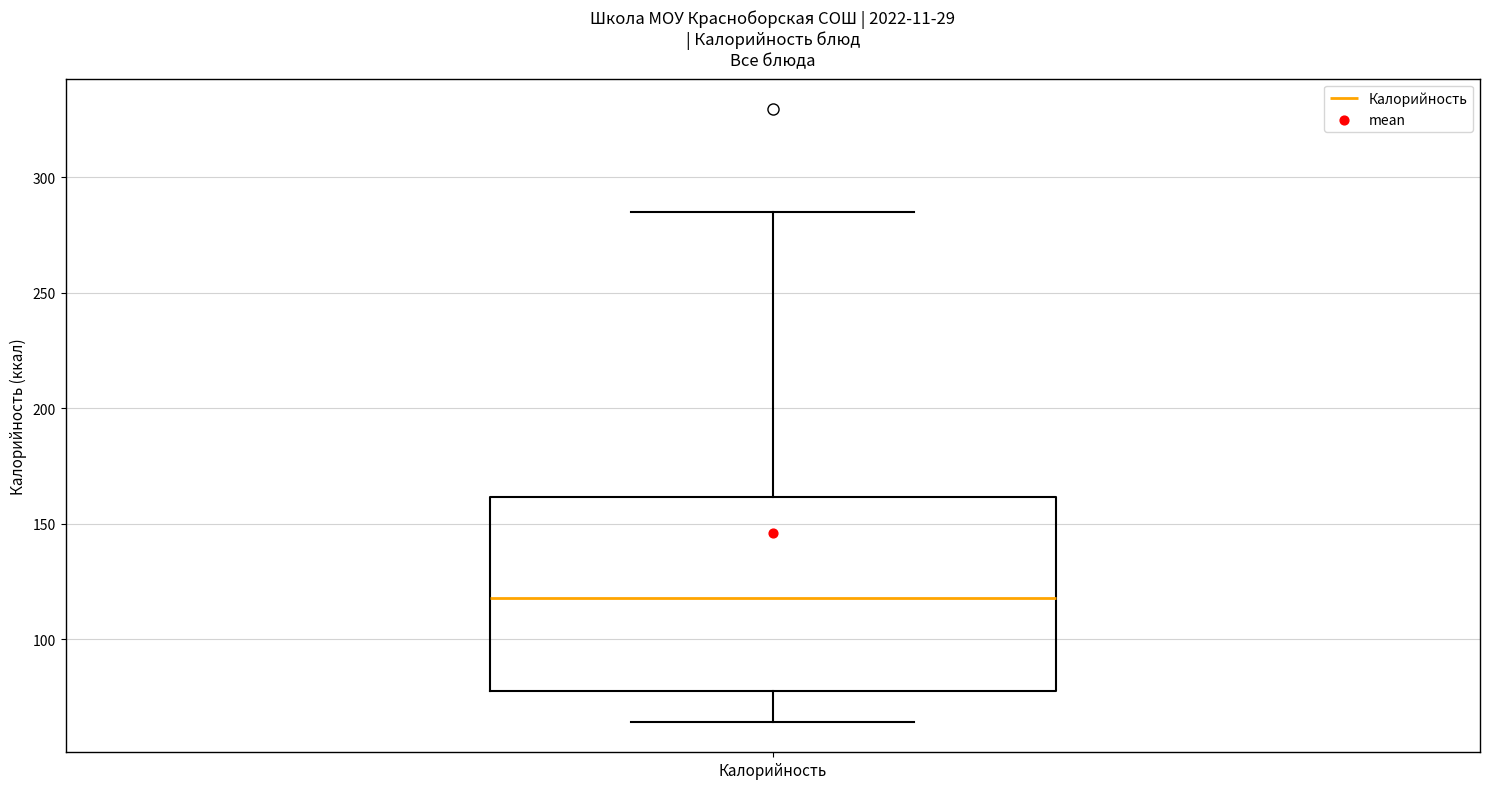

Read this box plot against the y-axis: the position of the median line, the range covered by the box, and the ends of both whiskers. The values are not printed on the chart, so give them approximately, as read against the axis.

median 120, box 80 to 160, whiskers 65 to 285